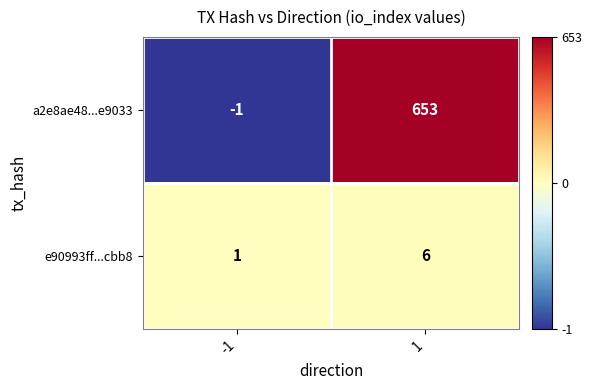

What is the sum of all e90993ff...cbb8 values?

7